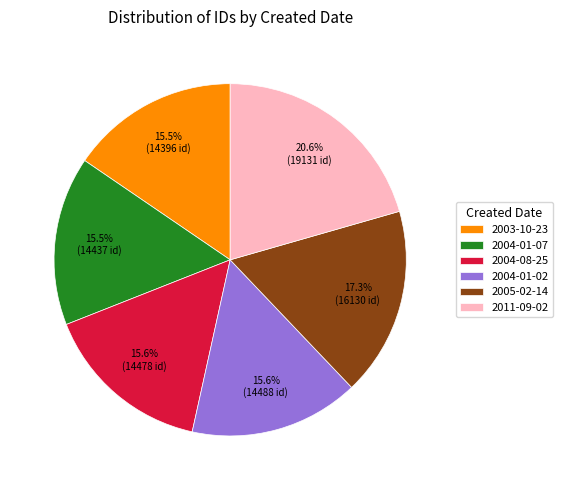

Does 2003-10-23 represent more than half of the total?

No